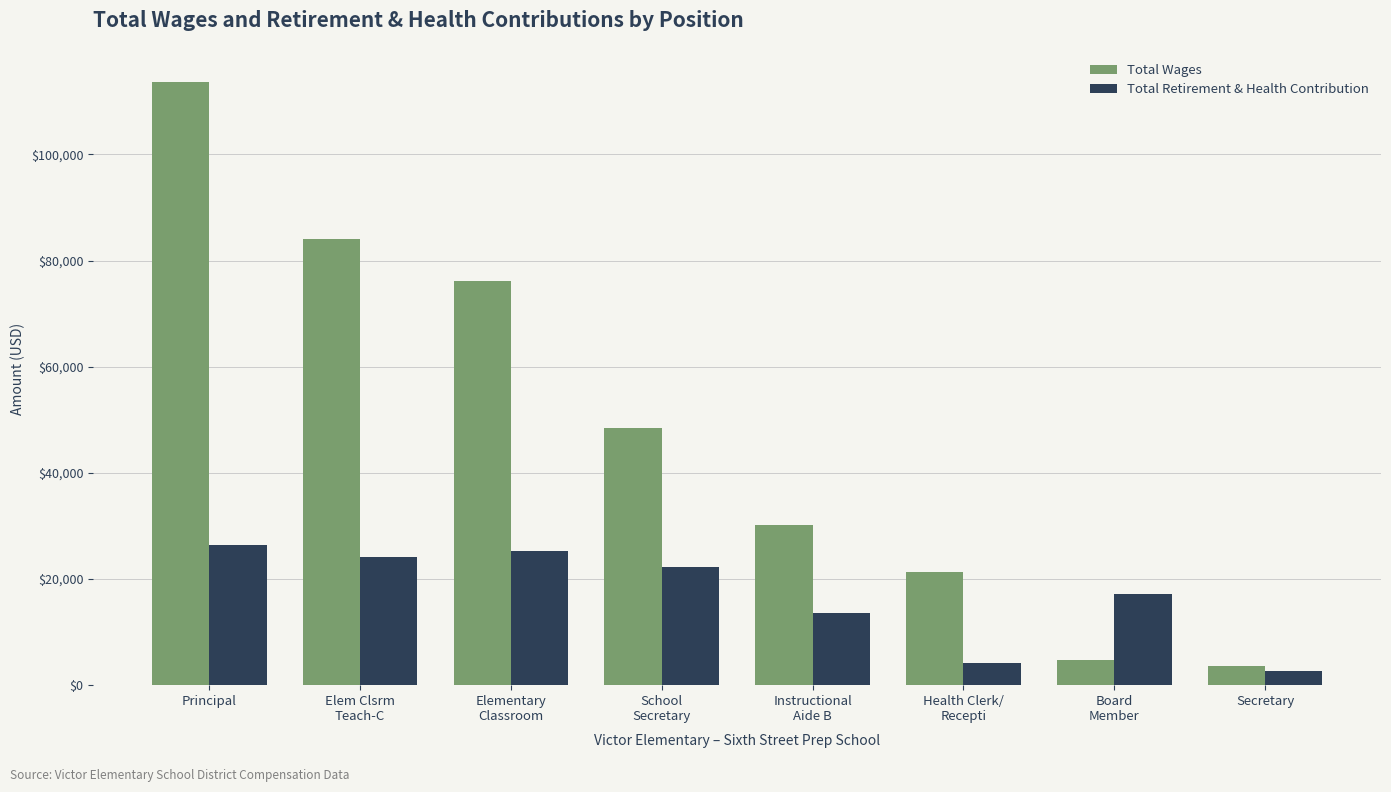

What is the value of the Total Retirement & Health Contribution bar at the 6th from the left?

4263.5